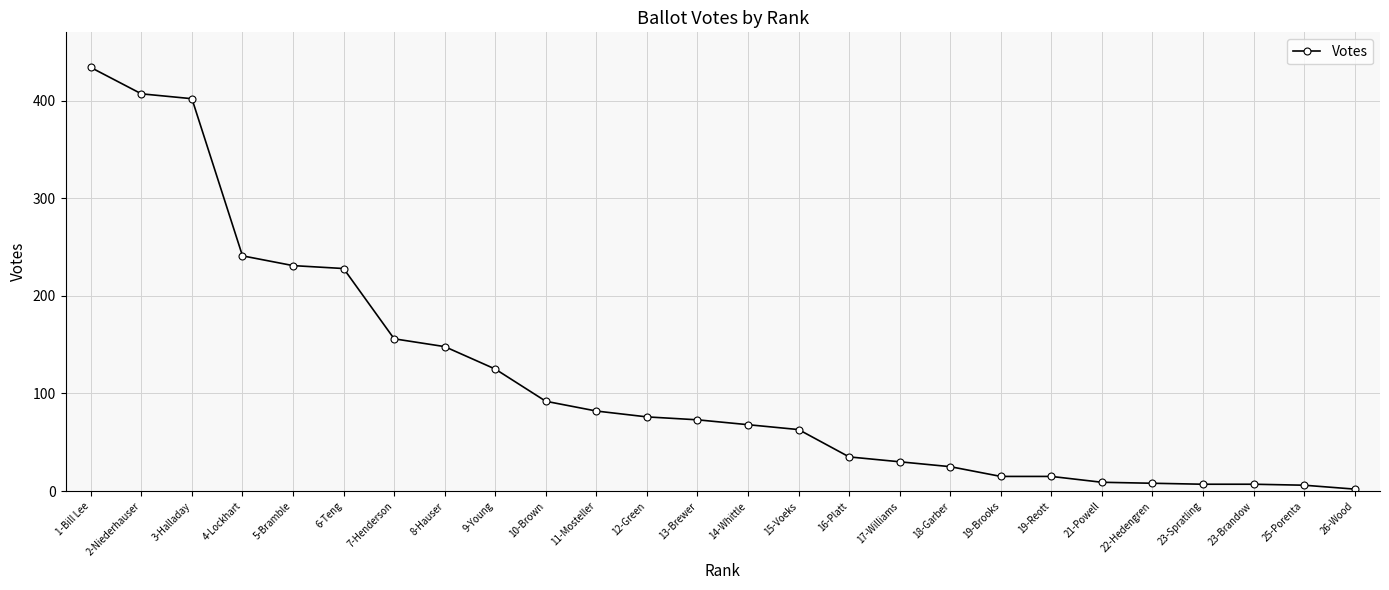

What is the difference between the maximum and minimum values?

432